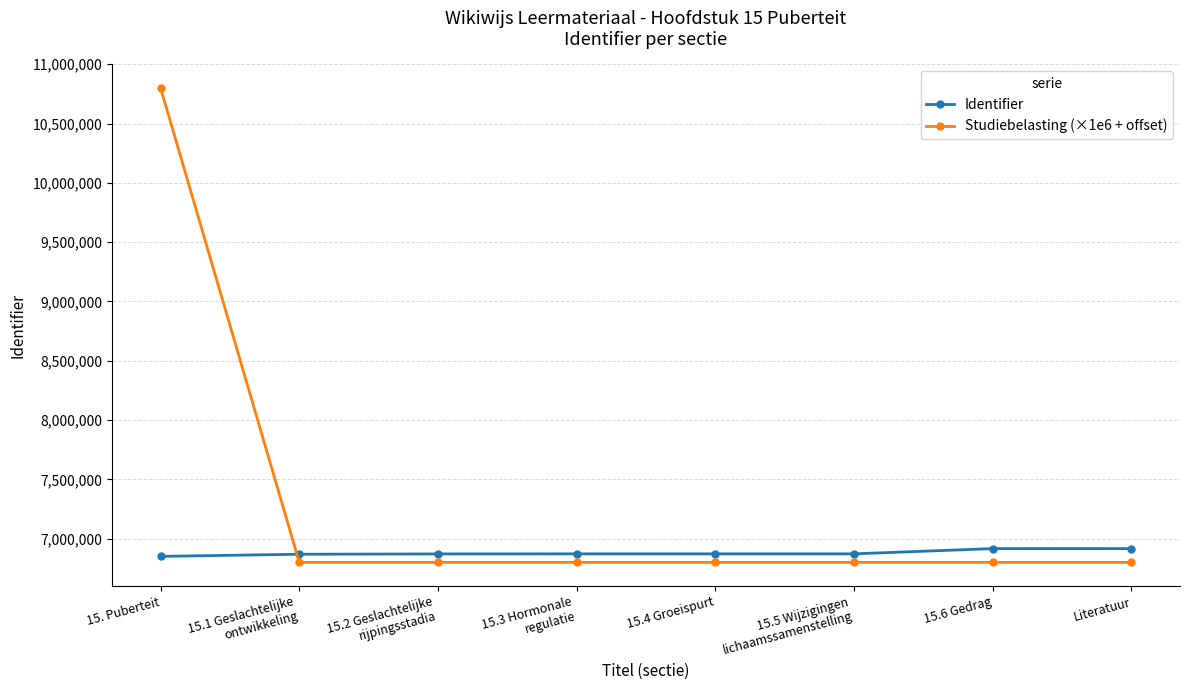

What is the label of the 3rd point from the left?

15.2 Geslachtelijke
rijpingsstadia